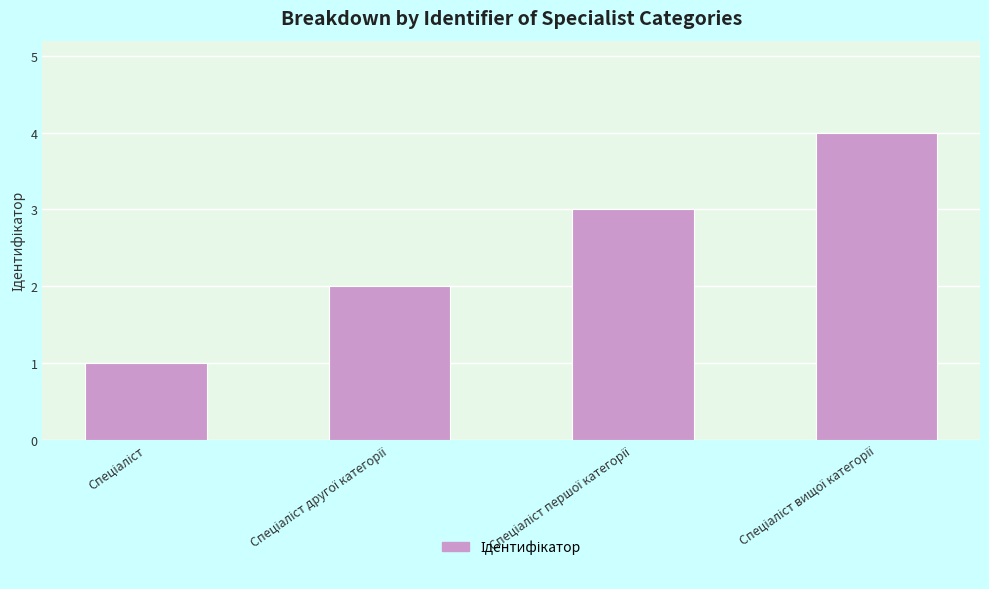

Reading left to right, extract all data points from this chart.

1	2	3	4